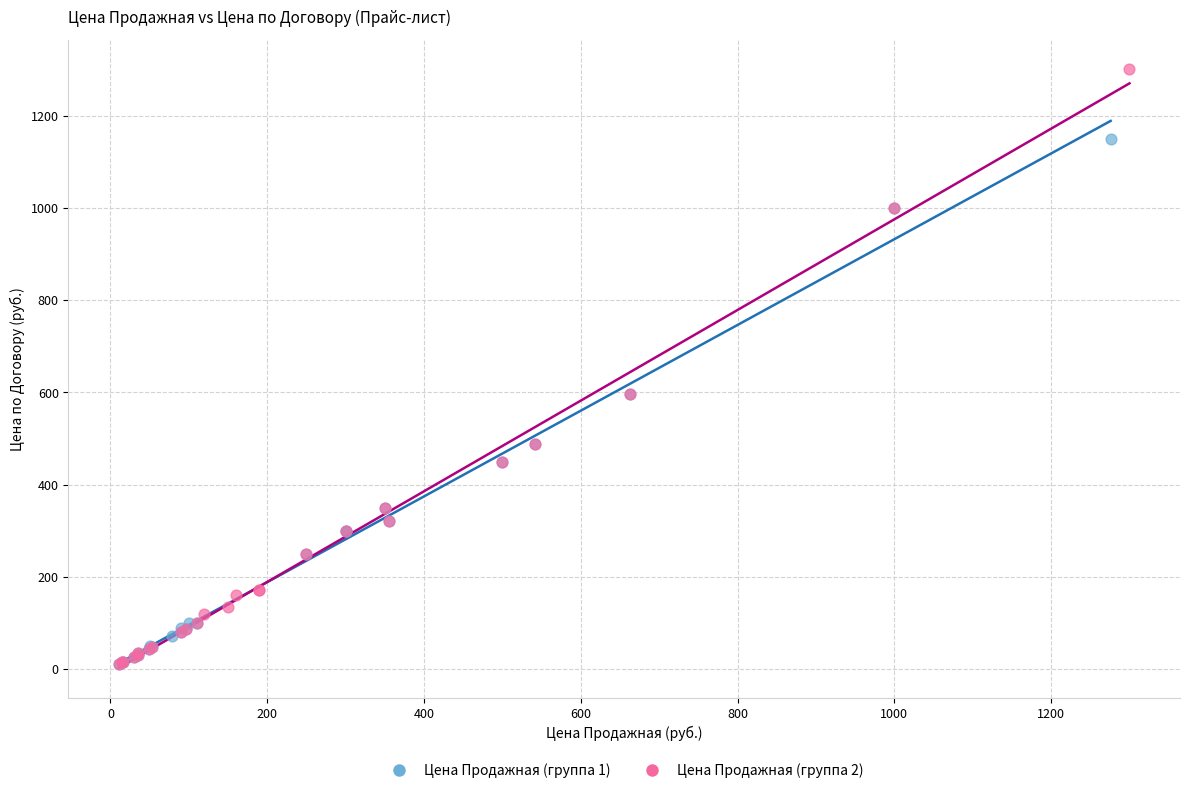

Which series has the widest spread of Y values?

Цена Продажная (группа 2)